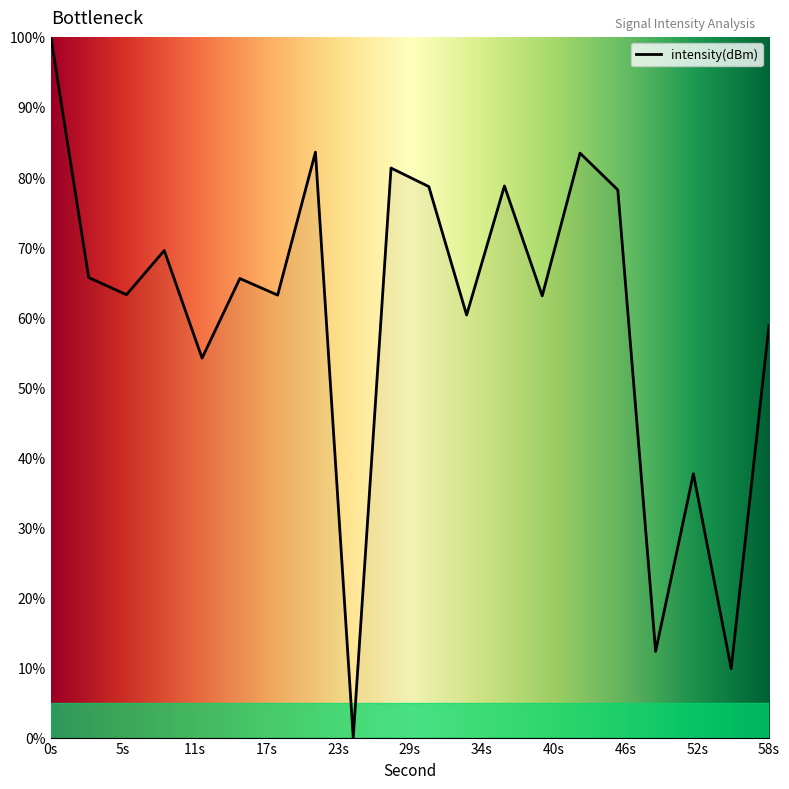

What is the difference between the maximum and minimum values?

100.0